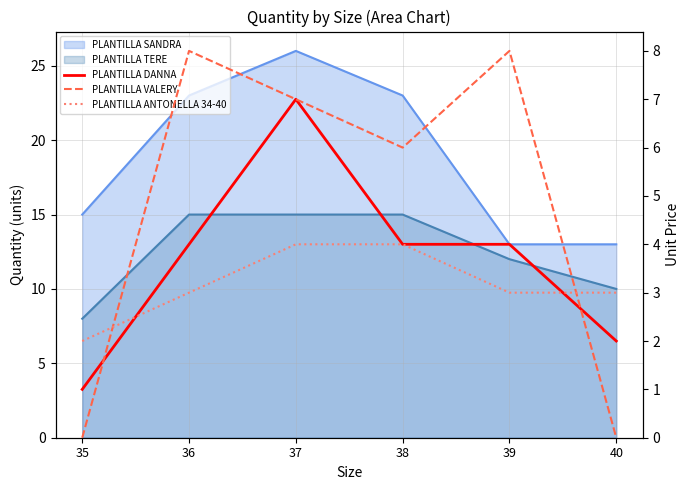

True or false: PLANTILLA DANNA has more than 1 points higher than both neighbors.

False